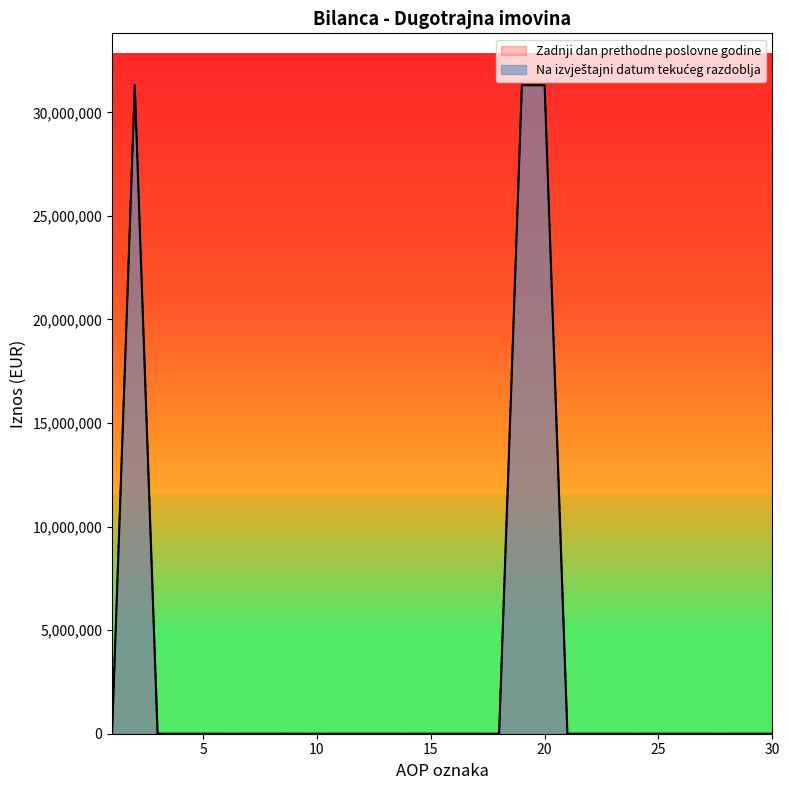

At which category does Na izvještajni datum tekućeg razdoblja reach its first local peak?

2